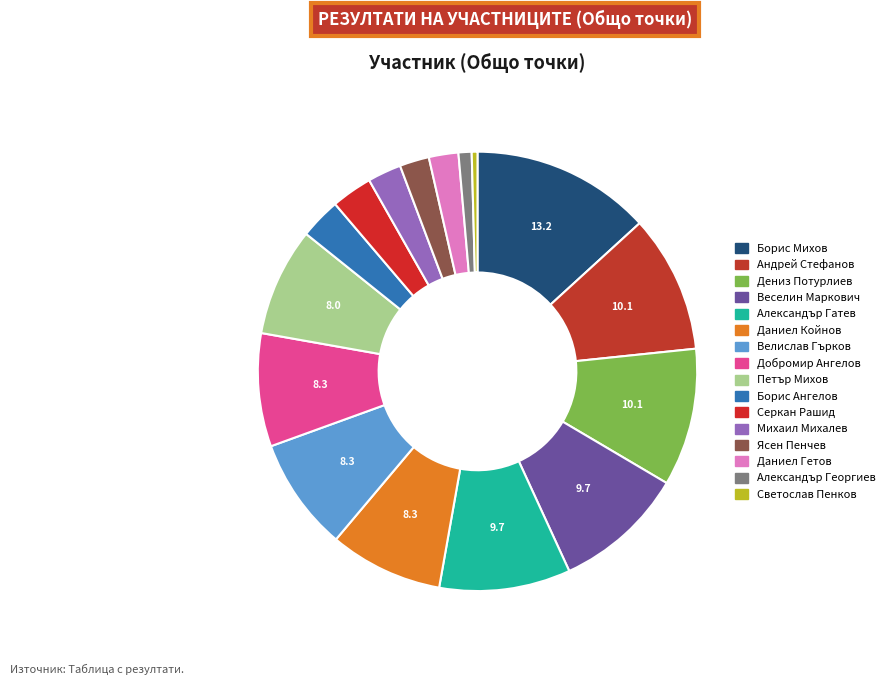

To the nearest percent, what is the combined percentage of Борис Михов and Даниел Гетов?

15%